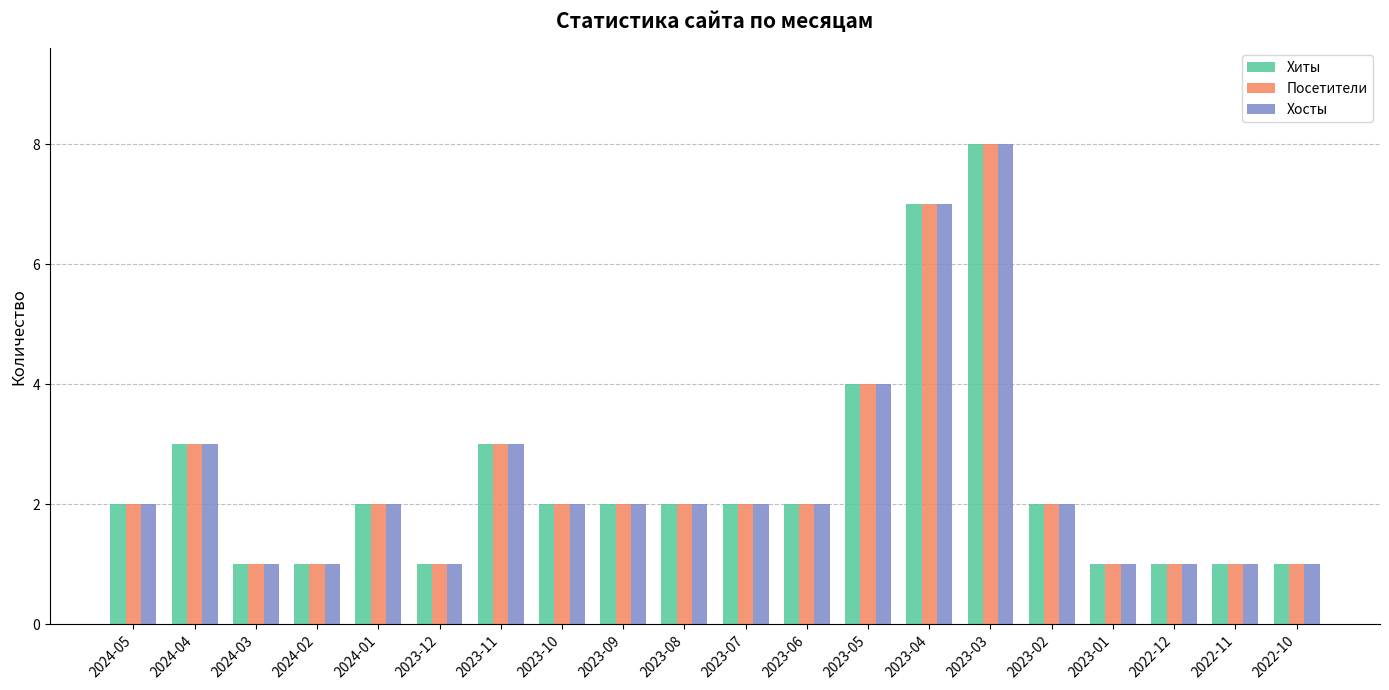

At which category is the sum across all series the highest?

2023-03